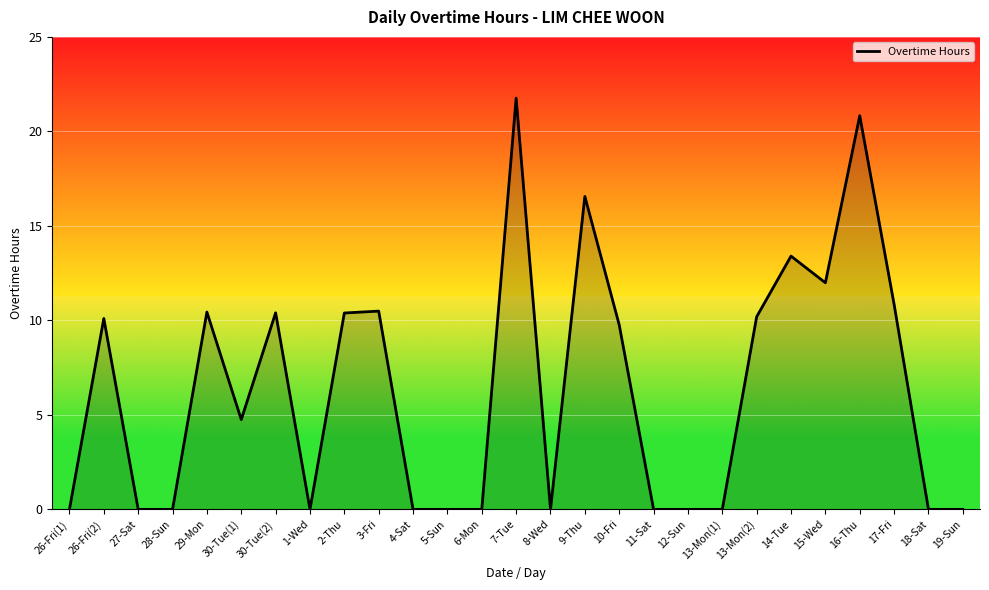

What position from the left is 7-Tue?

14